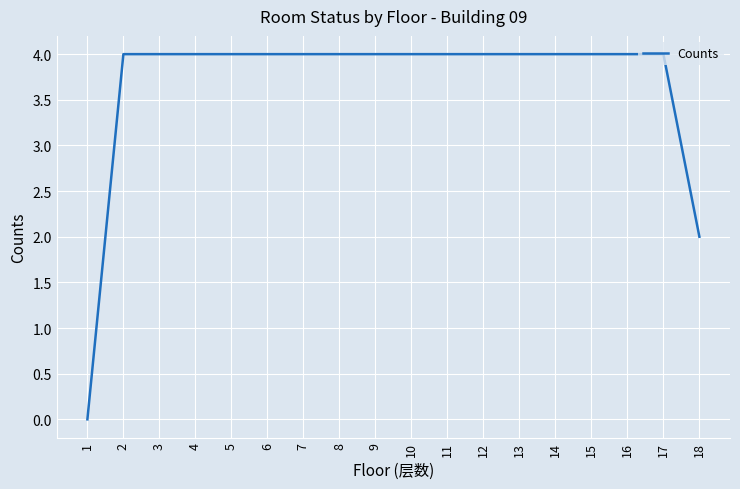

Is it true that the value at 15 is 2?

False